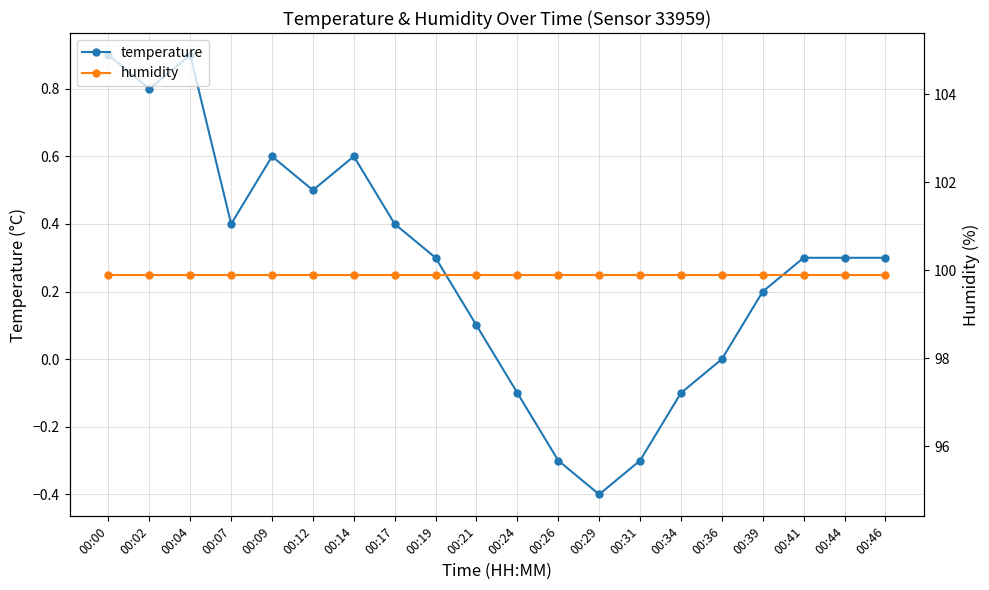

Which series has the largest total across all categories?

humidity